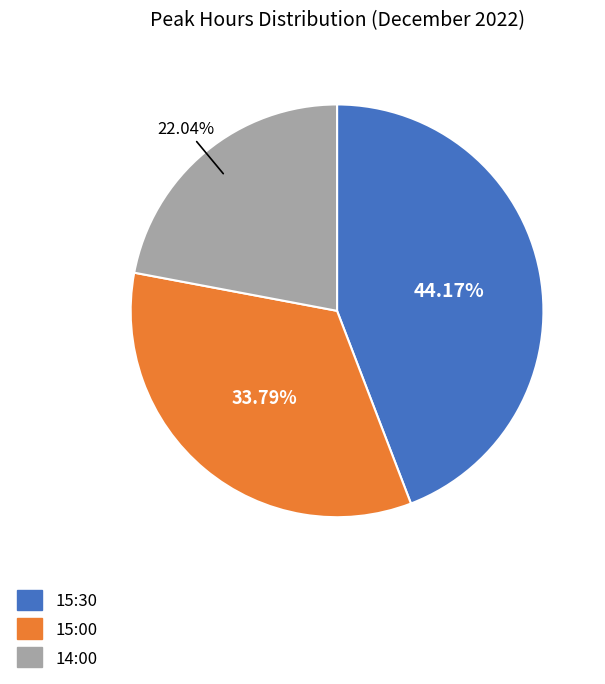

How many segments does this pie chart have?

3